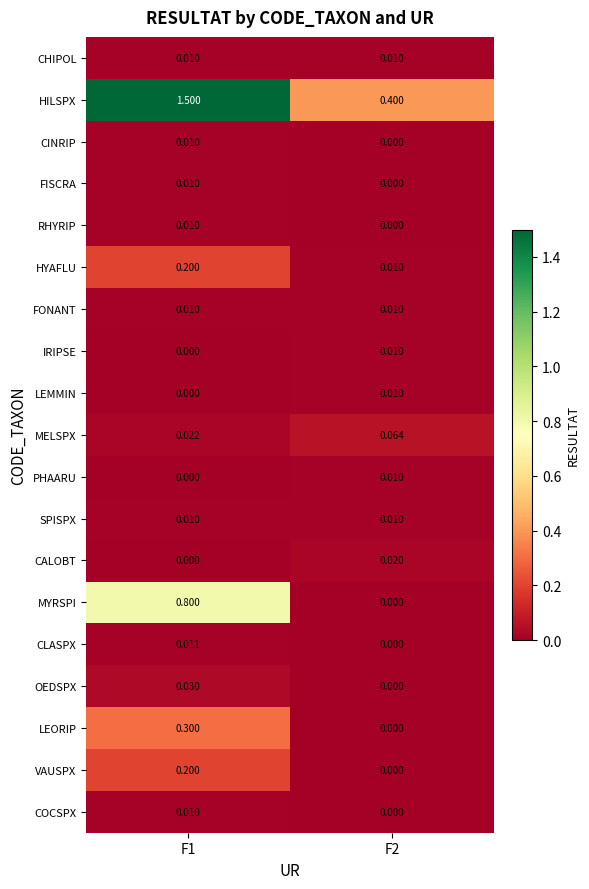

Which series has the largest total across all categories?

HILSPX